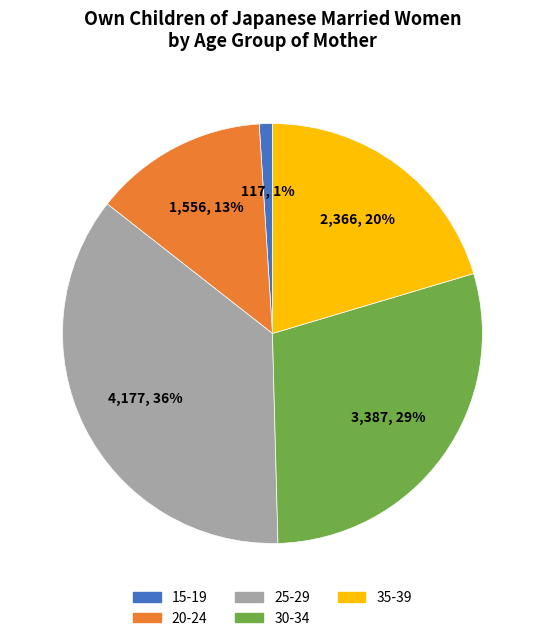

Which category has the biggest portion of the pie?

25-29